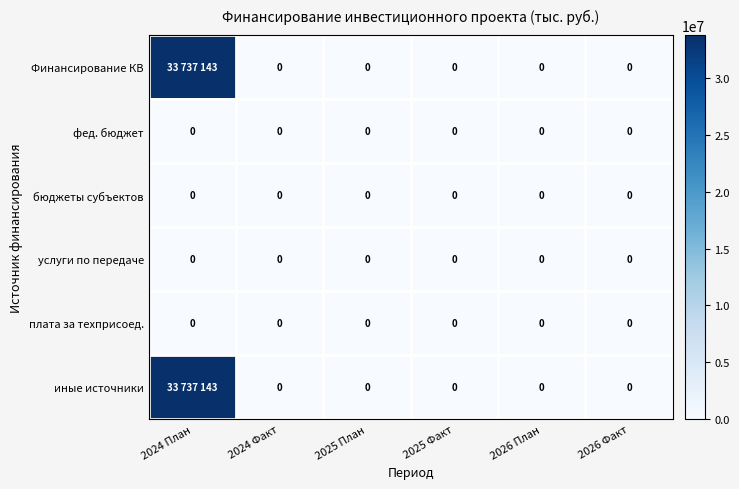

Is it true that фед. бюджет equals 0 at 2026 Факт?

True